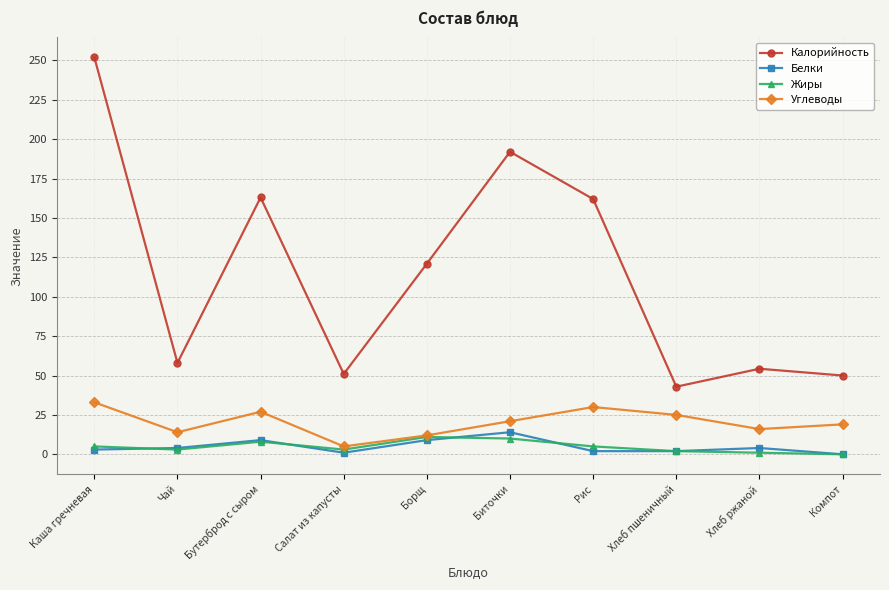

True or false: Жиры has a value of 3.0 at Салат из капусты.

True